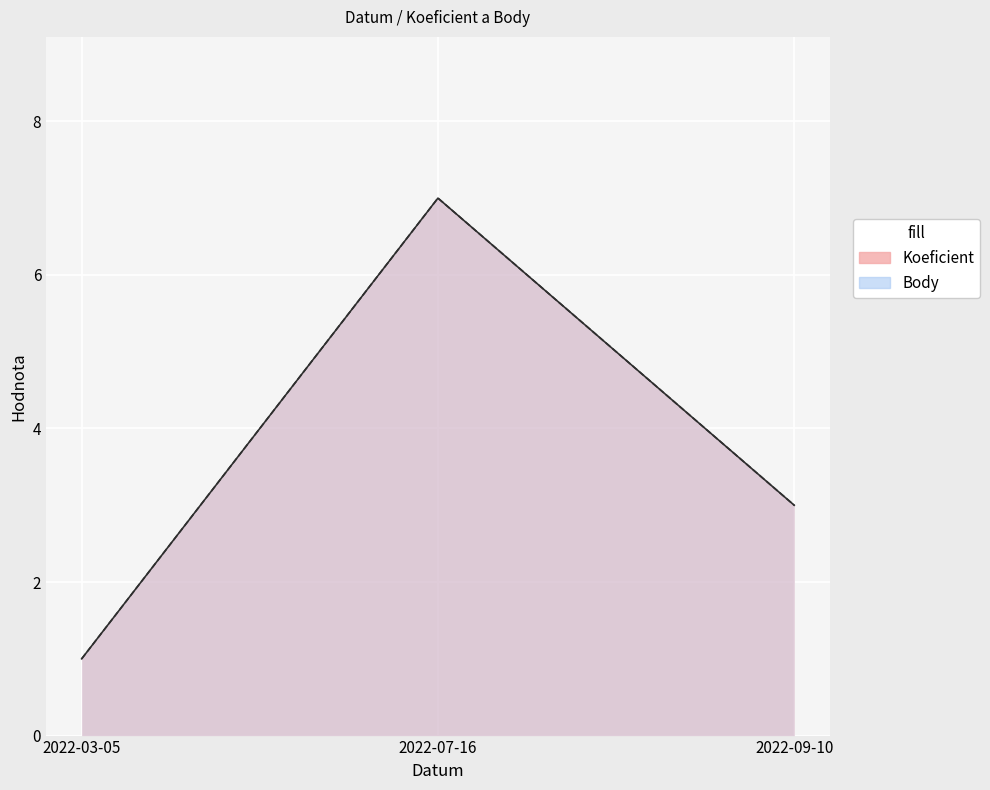

List the labels in order of Koeficient value, smallest first.

2022-03-05, 2022-09-10, 2022-07-16